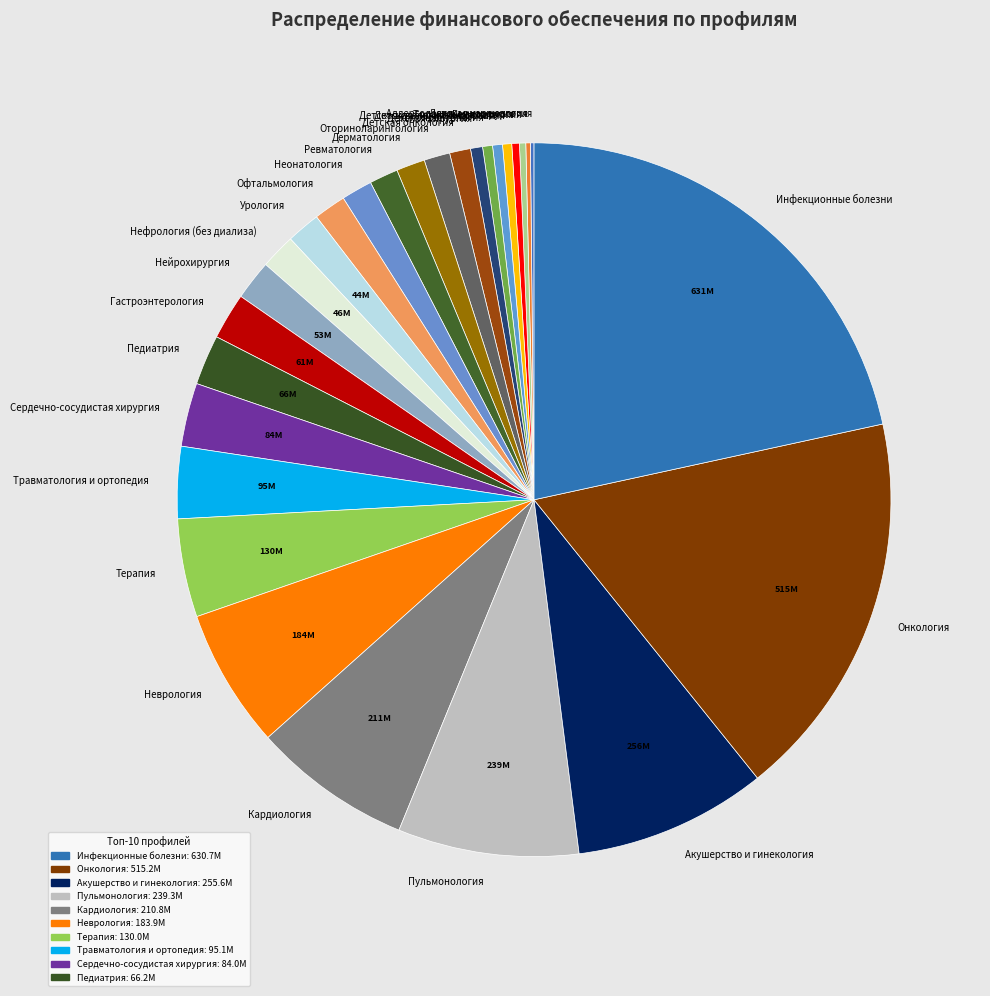

Between Акушерство и гинекология and Дерматология, which is larger?

Акушерство и гинекология